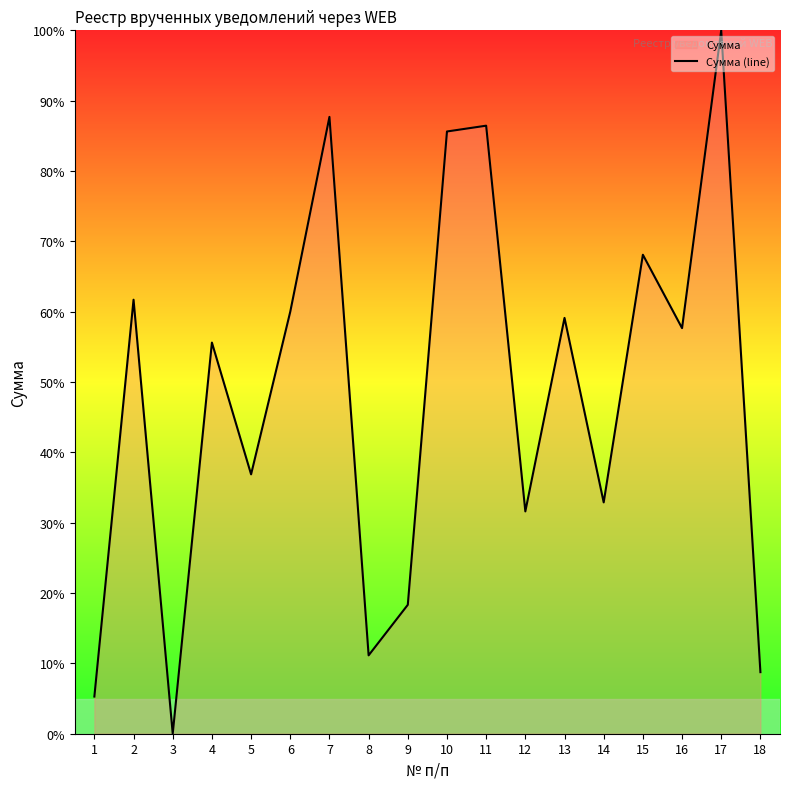

What is the value of the 2nd point from the left?

61.7